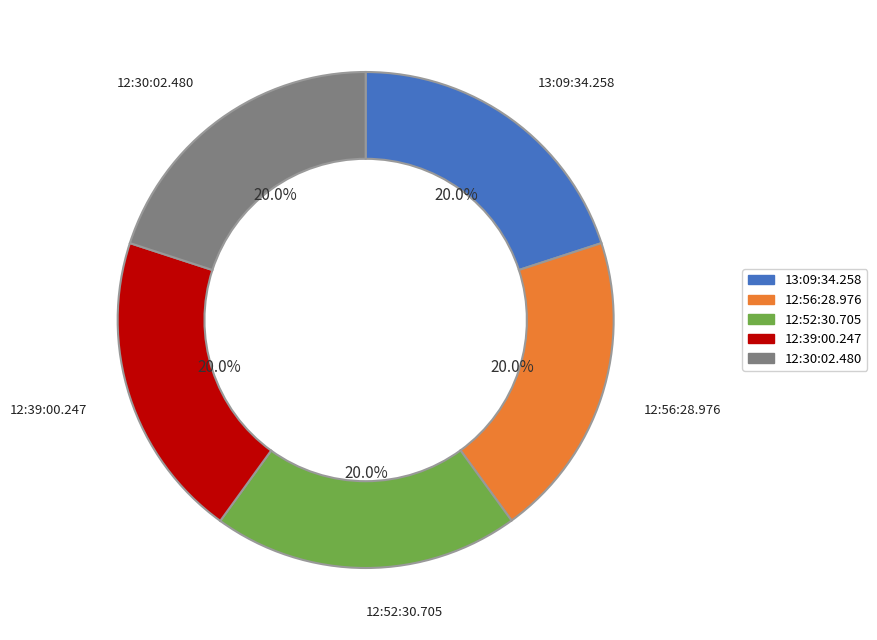

Combined, do 12:56:28.976 and 12:30:02.480 account for over 50%?

No